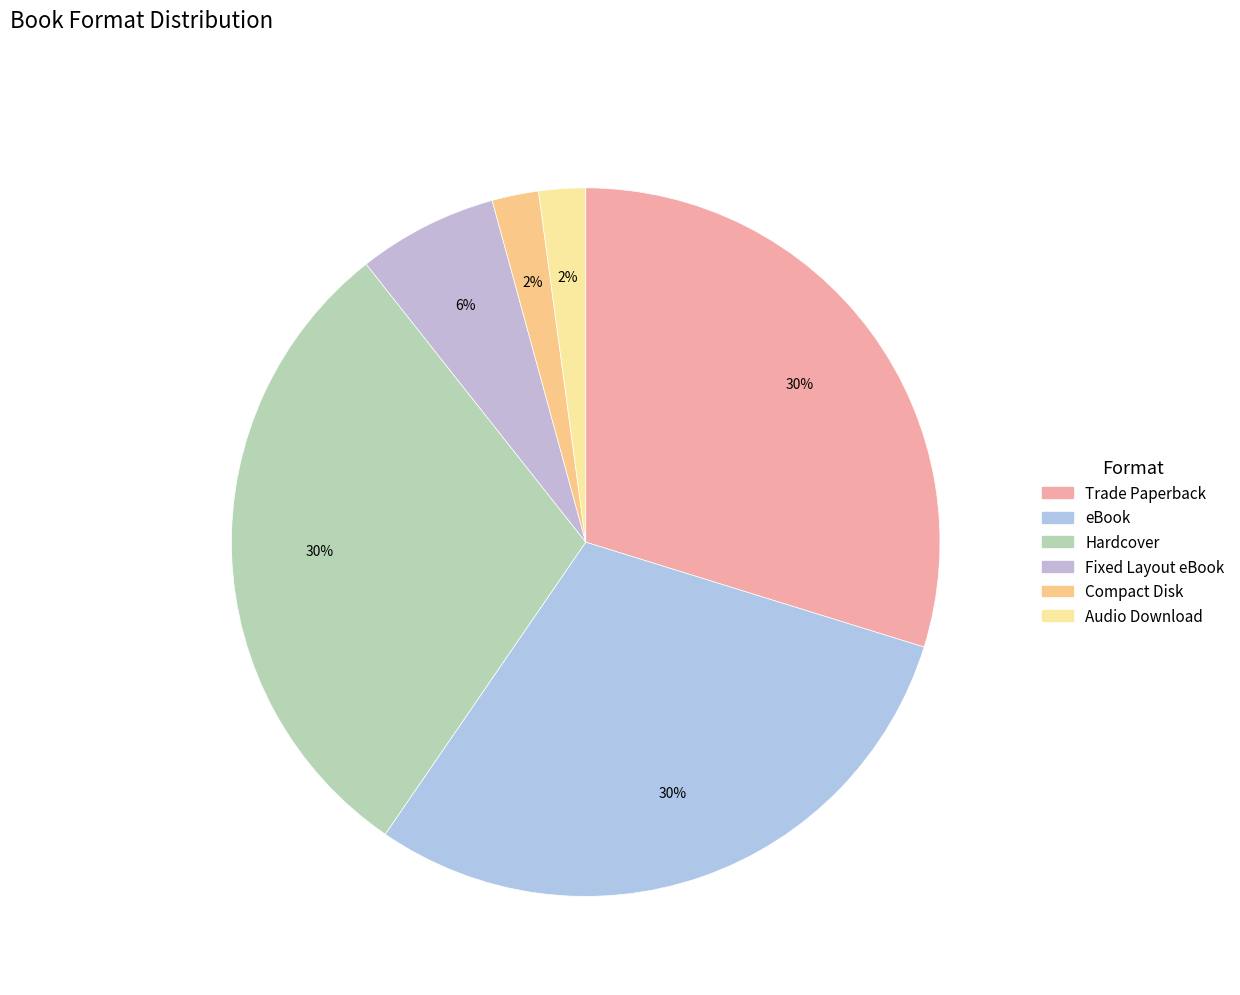

How many slices are in this pie chart?

6